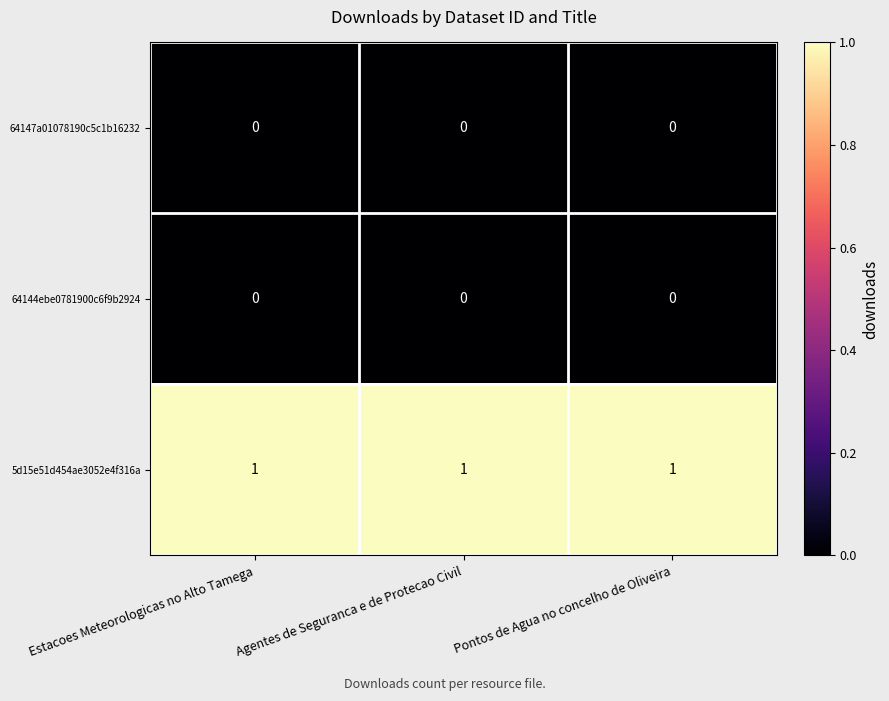

True or false: 5d15e51d454ae3052e4f316a has a value of 1 at Pontos de Agua no concelho de Oliveira.

True